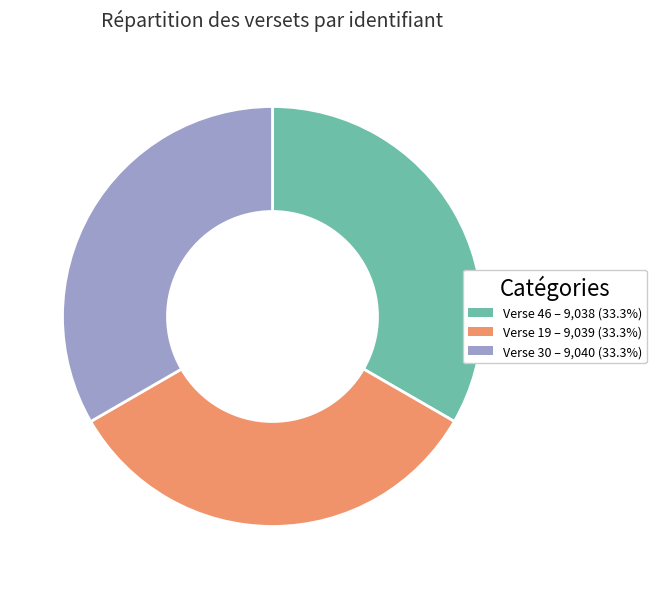

Do Verse 19 and Verse 46 together represent more than half of the pie?

Yes